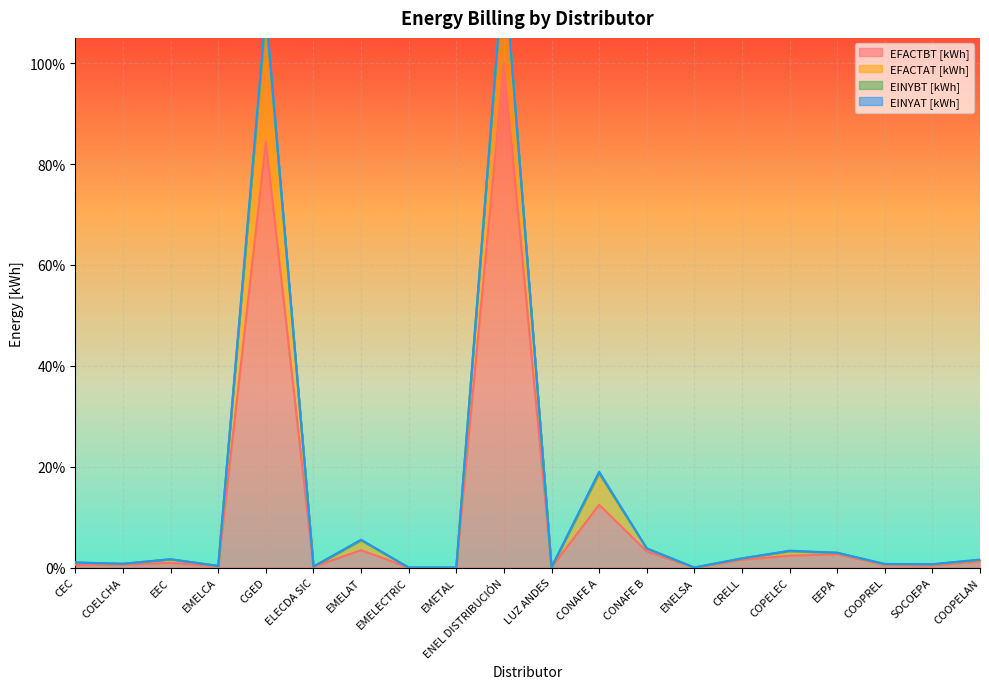

True or false: EFACTBT [kWh] and EINYBT [kWh] intersect in this chart.

False